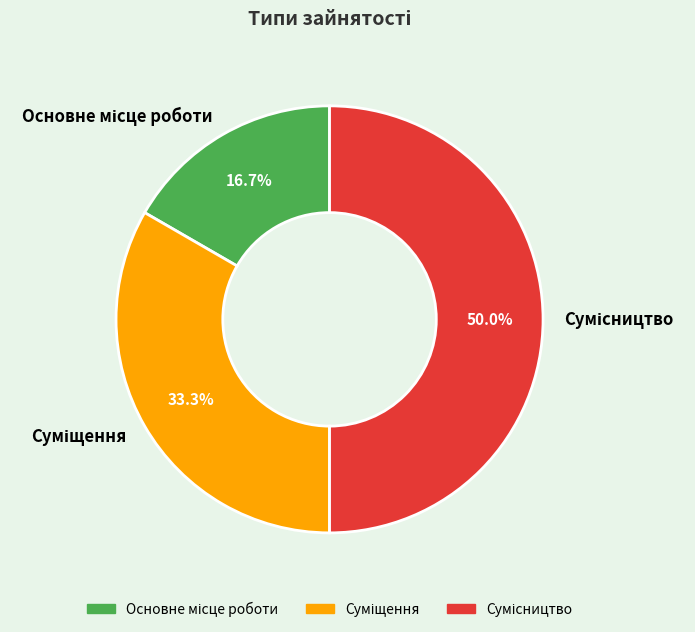

What is the ratio of the value at Основне місце роботи to the value at Сумісництво?

0.3